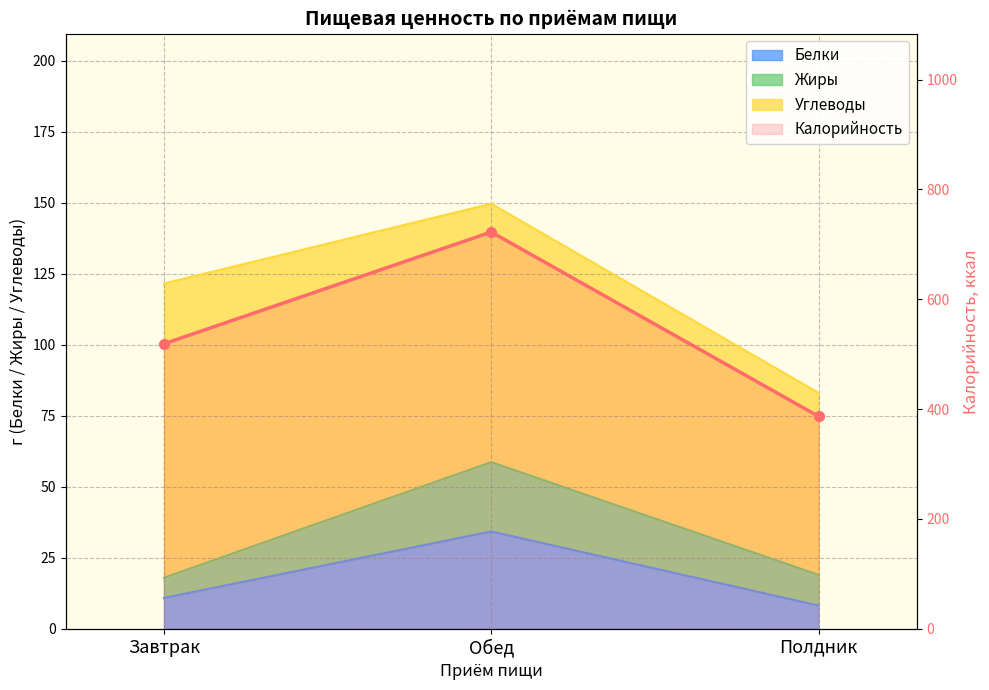

What is the smallest value displayed?

386.9